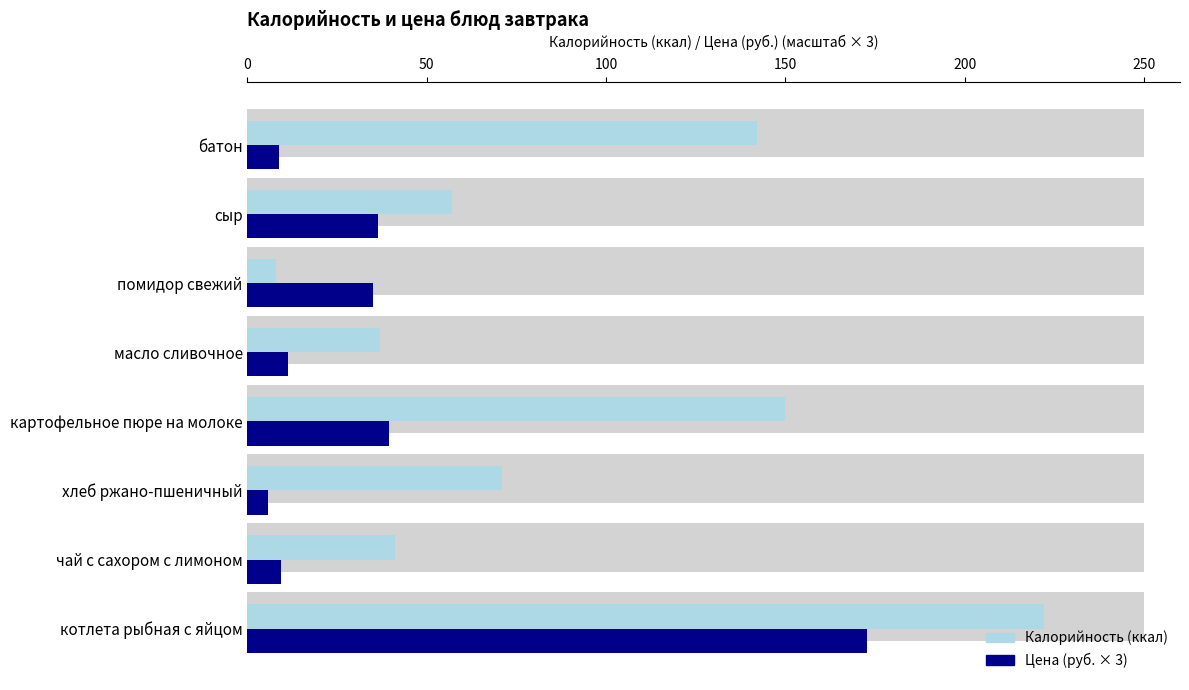

Is it true that Калорийность (ккал) equals 30.6 at хлеб ржано-пшеничный?

False